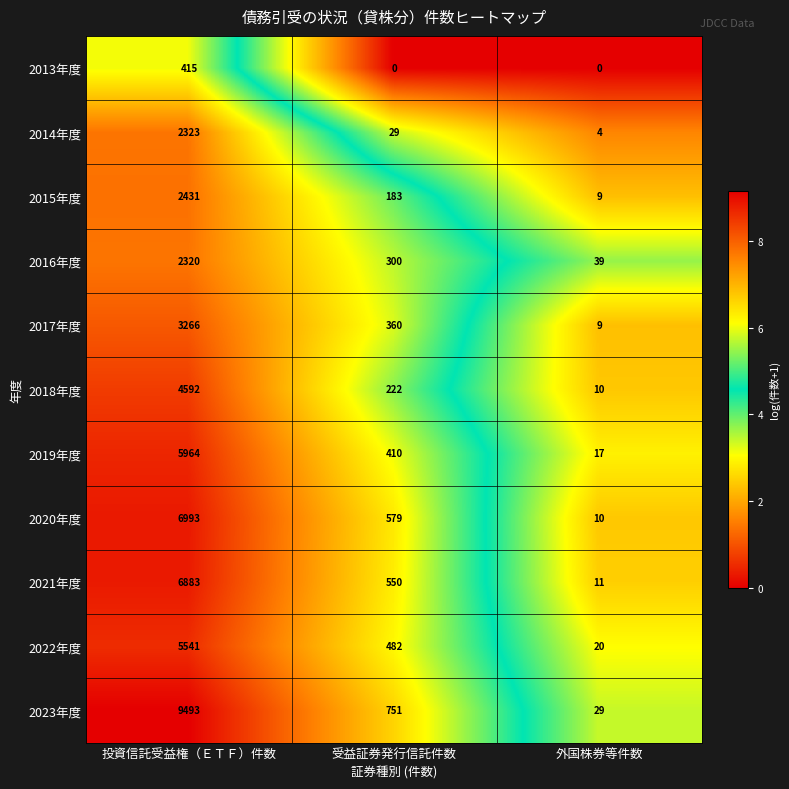

What is the maximum value for 2013年度?

415